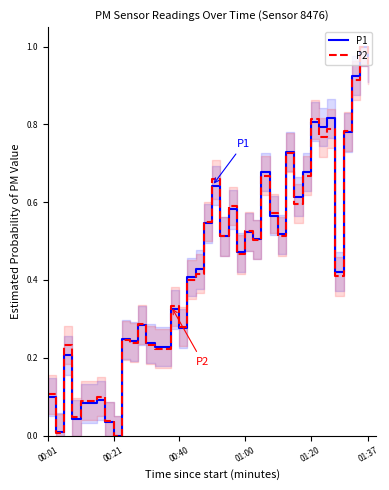

What is the sum of all P1 values?

17.6